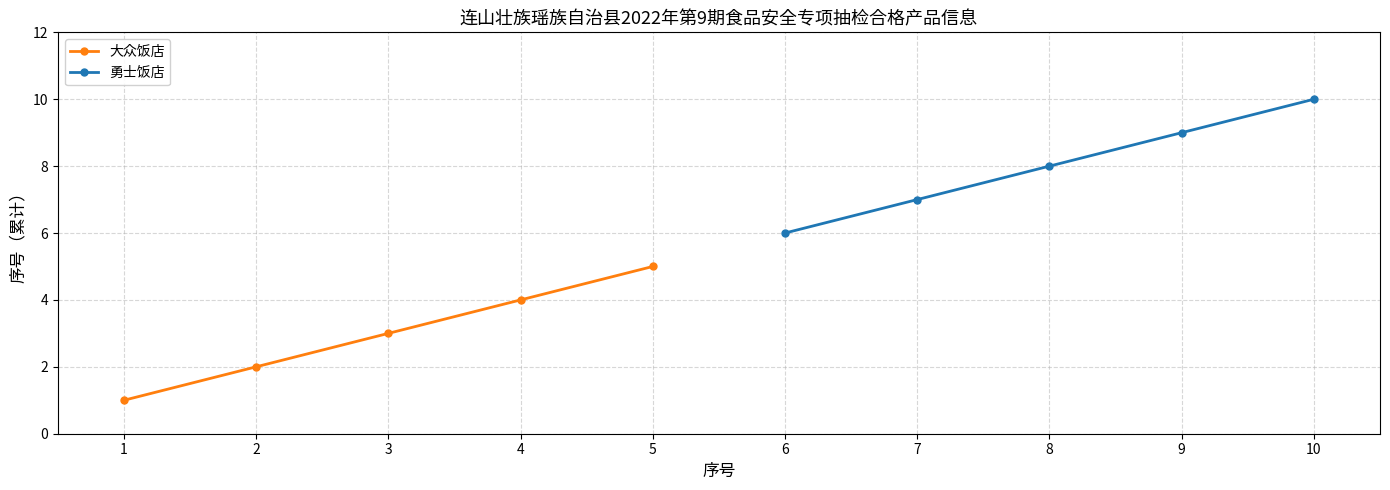

True or false: 勇士饭店 and 大众饭店 cross at least once.

False